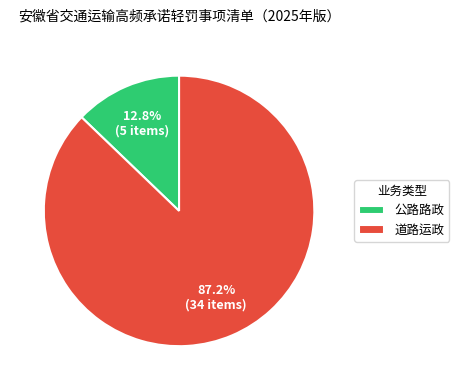

Which slice is the smallest?

公路路政